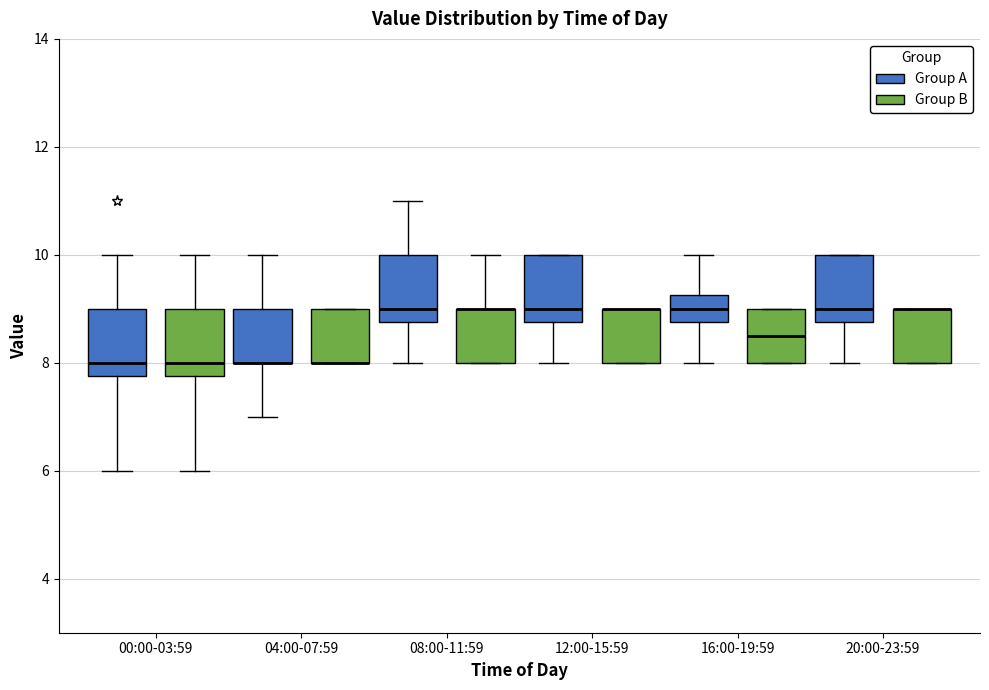

Where is the upper edge of the box for 20:00-23:59 (Group B) on the y-axis? The values are not printed on the chart, so give them approximately, as read against the axis.

9.0